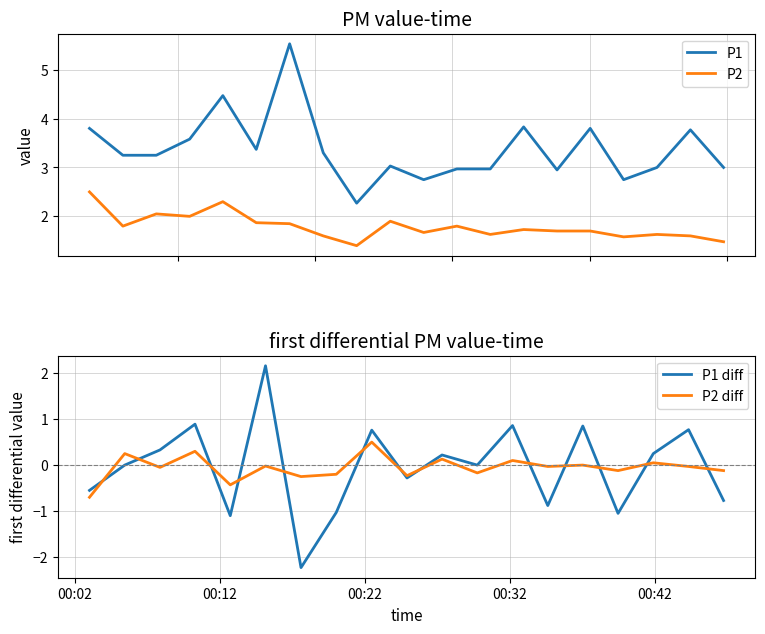

At how many categories does at least one series exceed 5?

1